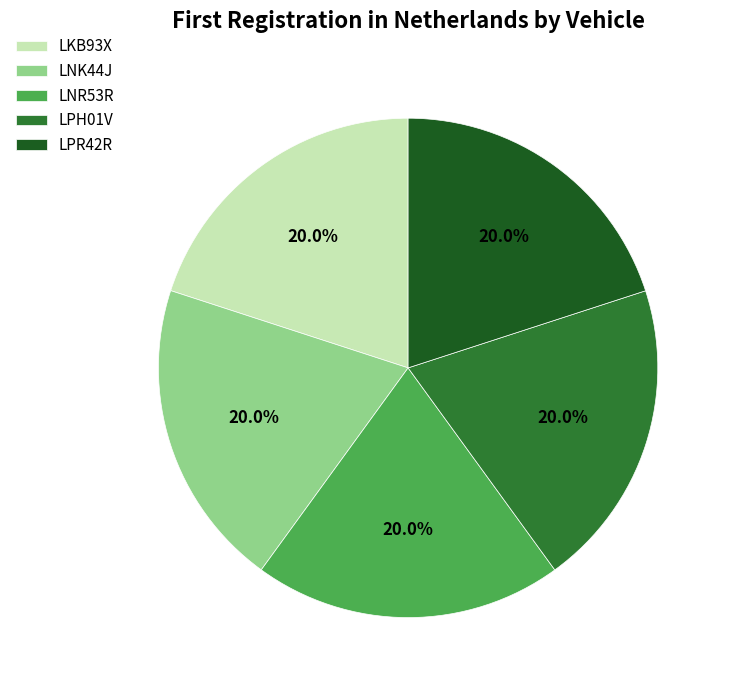

Count the number of slices in the pie.

5